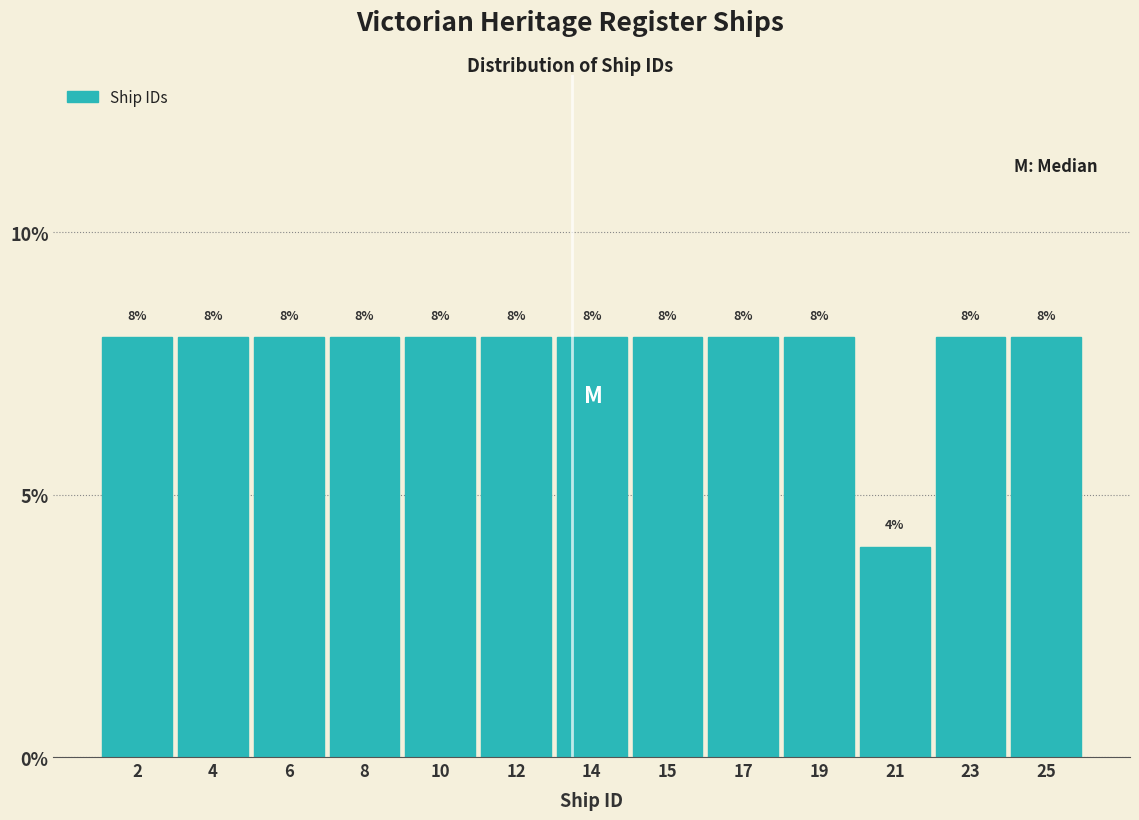

Reading left to right, transcribe all the data shown in this chart.

8	8	8	8	8	8	8	8	8	8	4	8	8